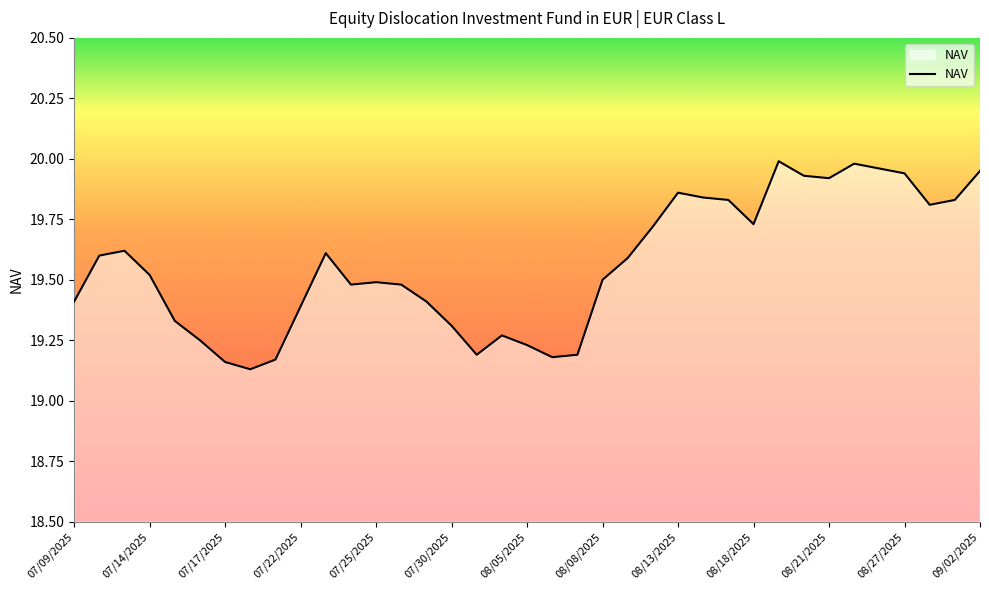

What is the difference between the maximum and minimum values?

0.9